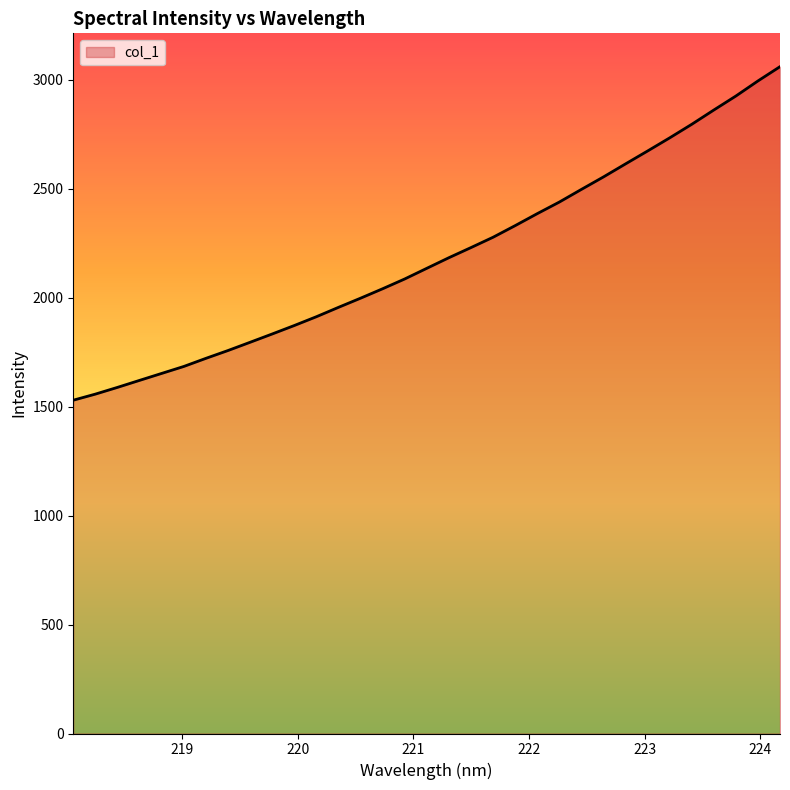

What is the difference between the maximum and minimum values?

1530.0